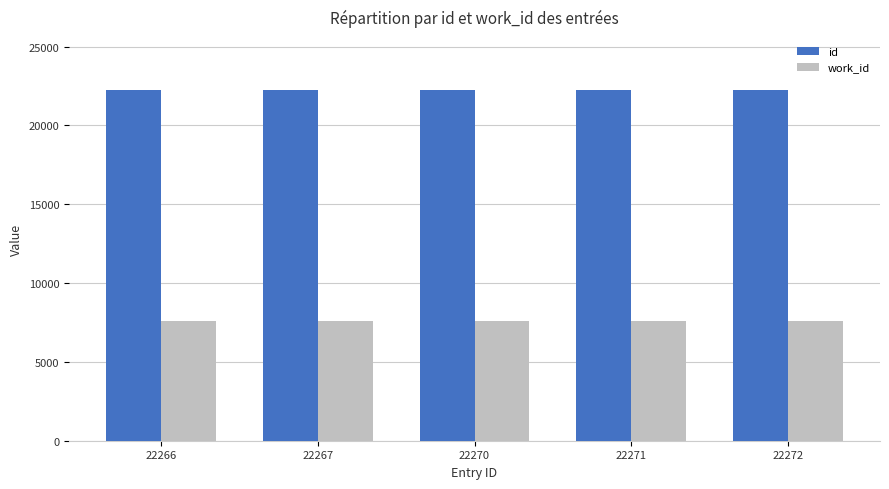

What are all the series names shown in the legend?

id, work_id